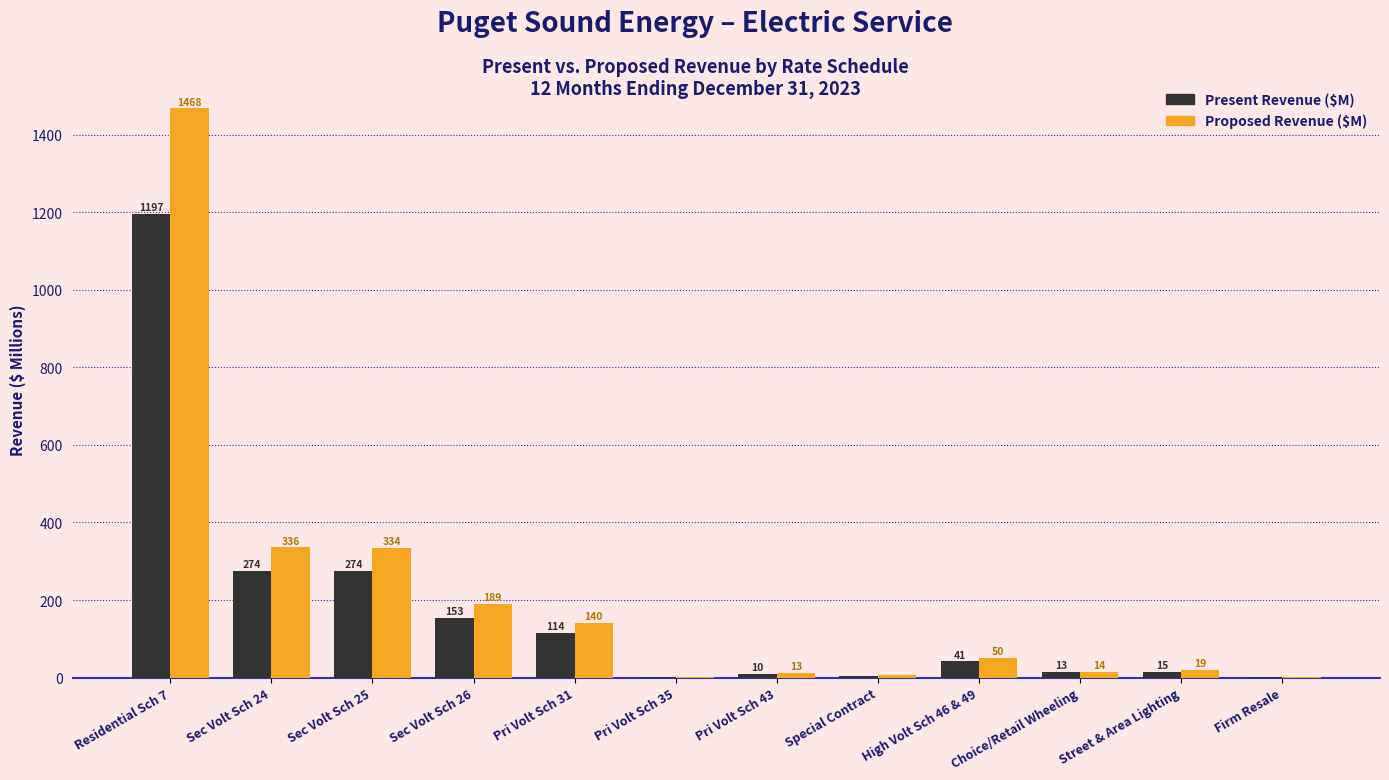

What is the total value across all series at Residential Sch 7?

2664.8